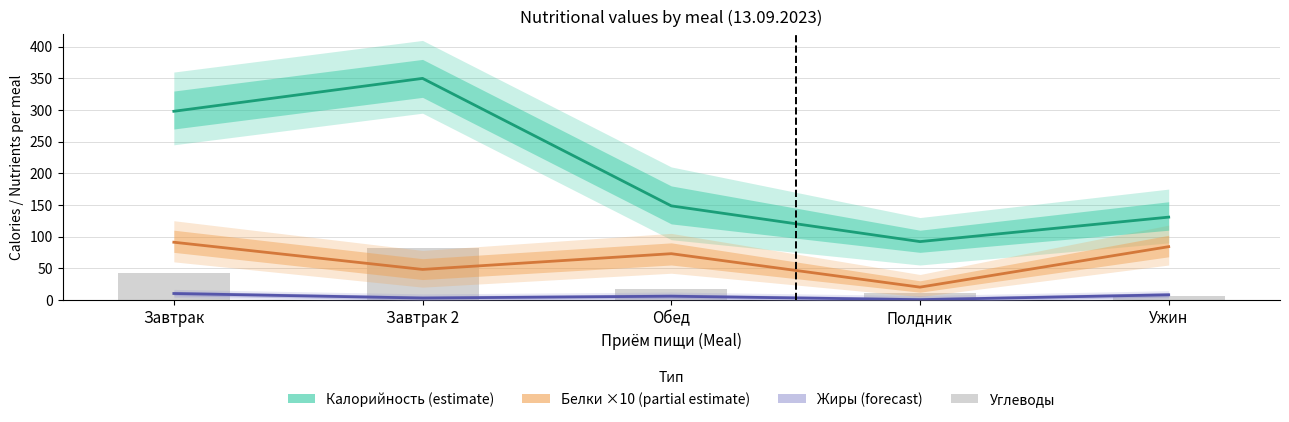

How many series are shown in this chart?

4